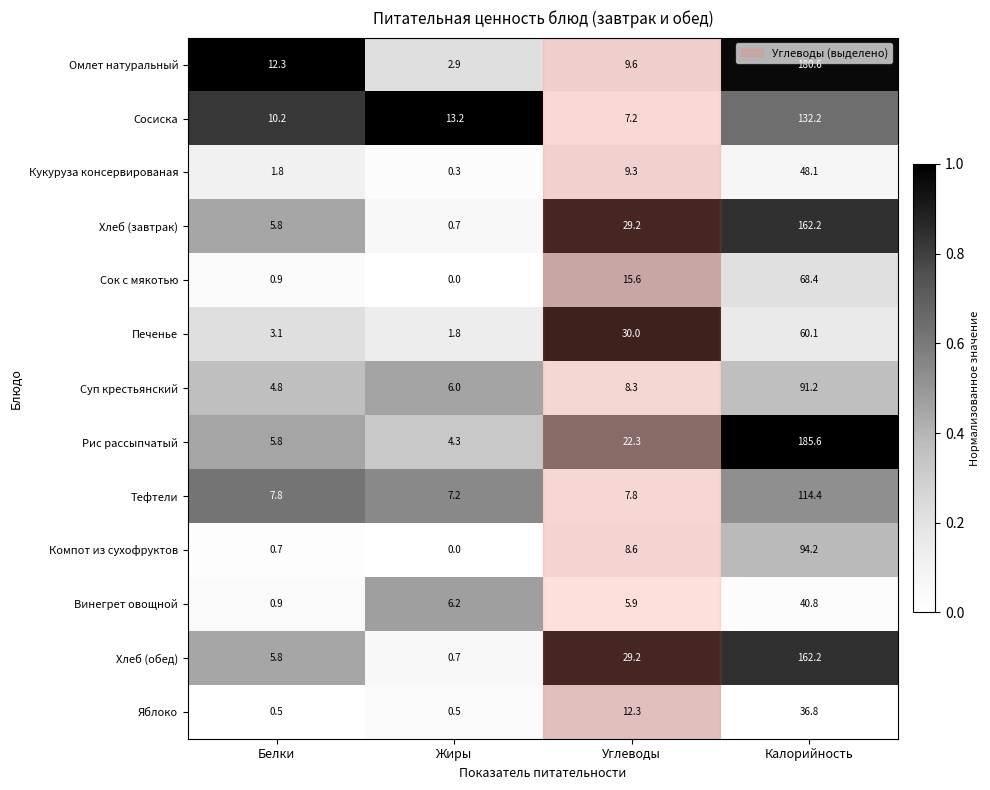

At which label is Винегрет овощной closest to 20?

Жиры